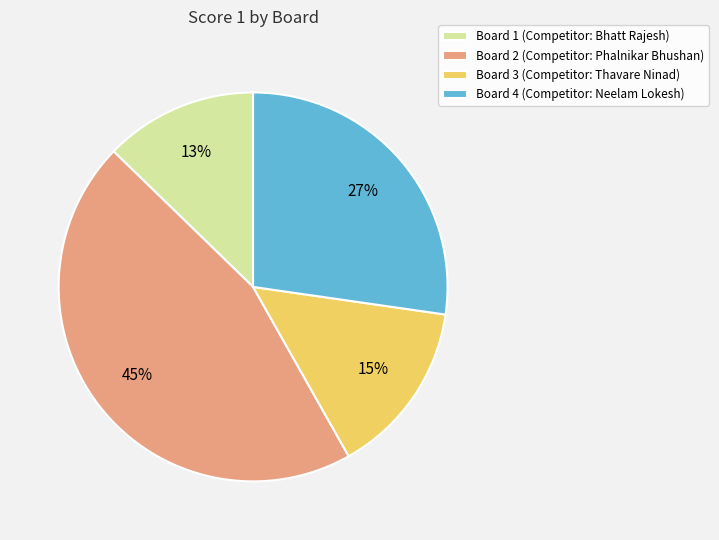

True or false: Board 2 accounts for 36% of the total.

False